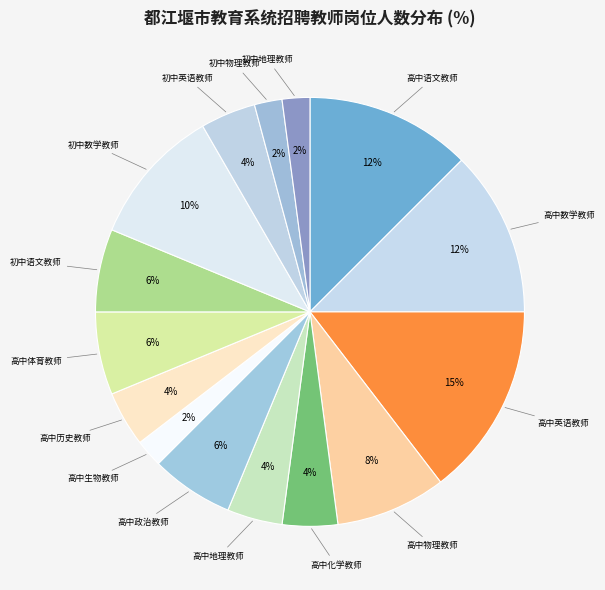

To the nearest percent, what is the combined percentage of 高中地理教师 and 高中政治教师?

10%